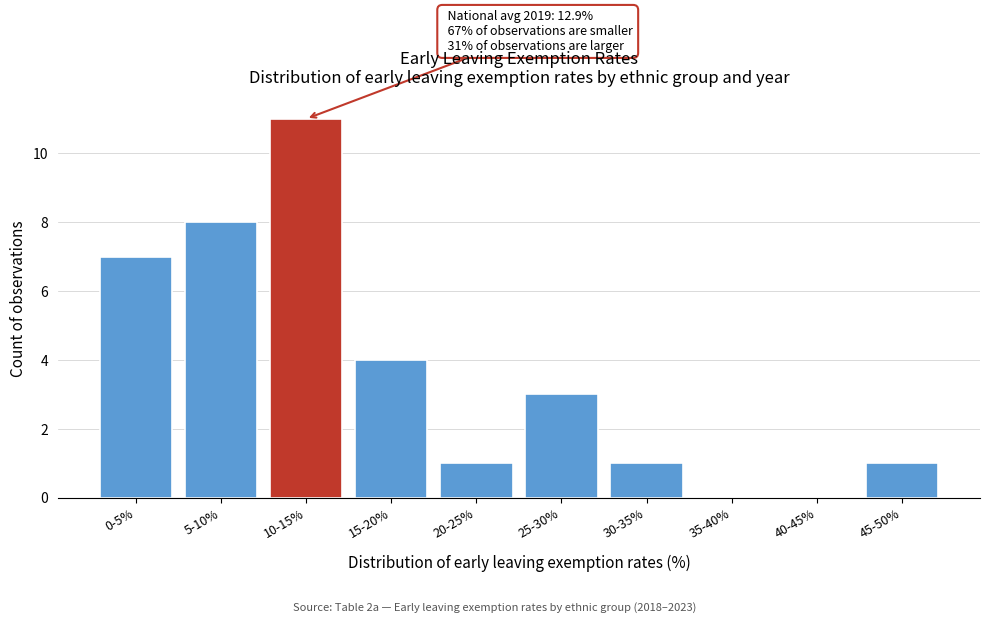

Reading left to right, extract all data points from this chart.

0-5%=7	5-10%=8	10-15%=11	15-20%=4	20-25%=1	25-30%=3	30-35%=1	35-40%=0	40-45%=0	45-50%=1